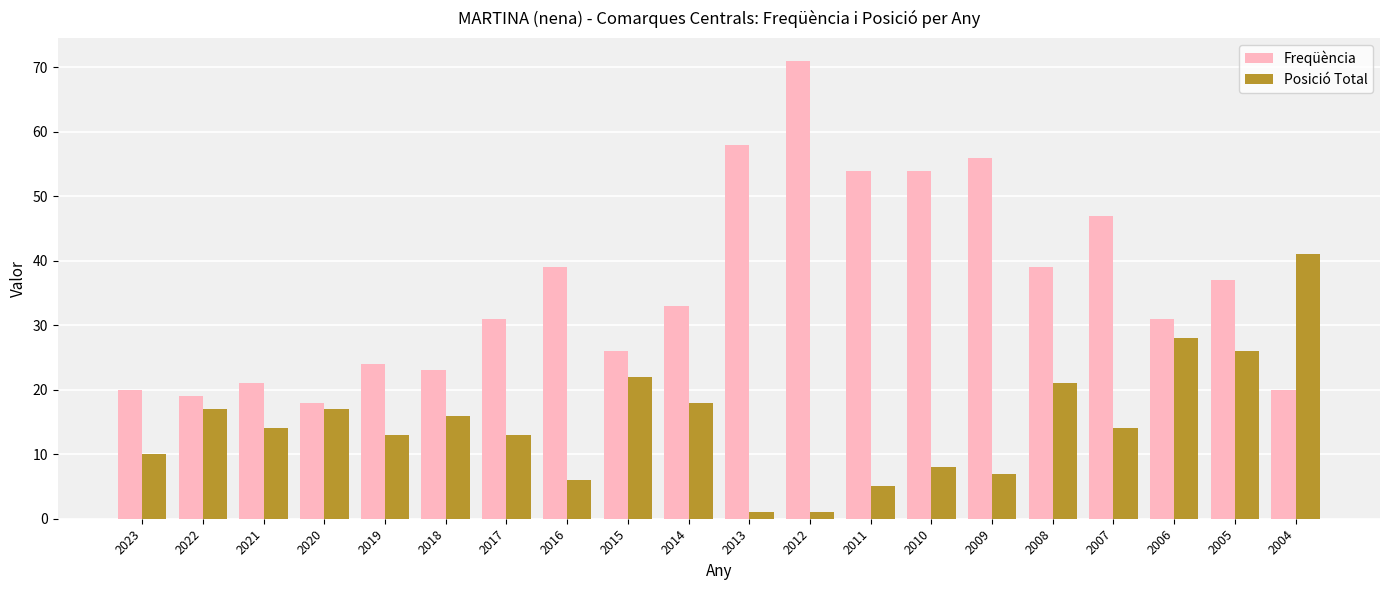

Count the number of categories in the chart.

20